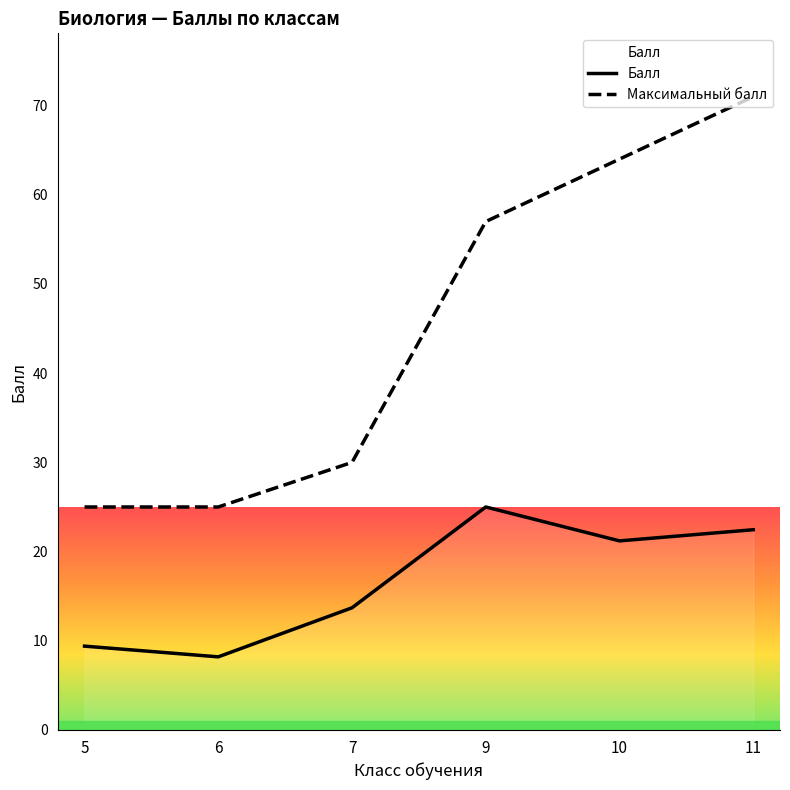

Reading left to right, extract all data points from this chart.

Балл: 5=9.4	6=8.2	7=13.7	9=25.0	10=21.2	11=22.4
Максимальный балл: 5=25.0	6=25.0	7=30.0	9=57.0	10=64.0	11=71.0